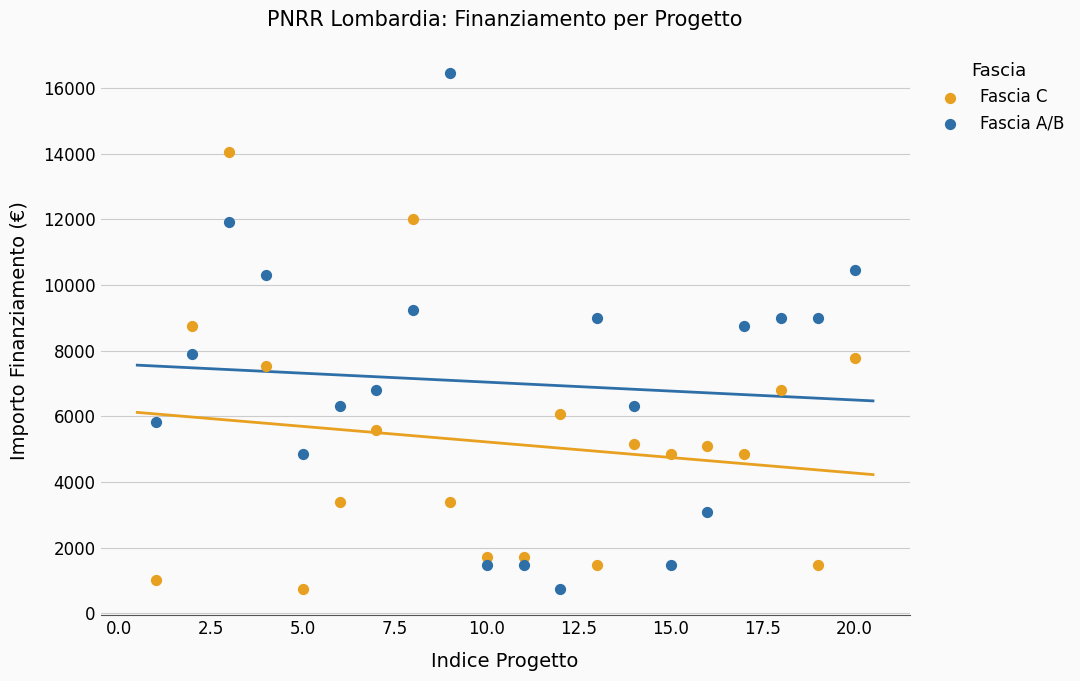

Across all data points, what is the range of Y values (max minus min)?

15735